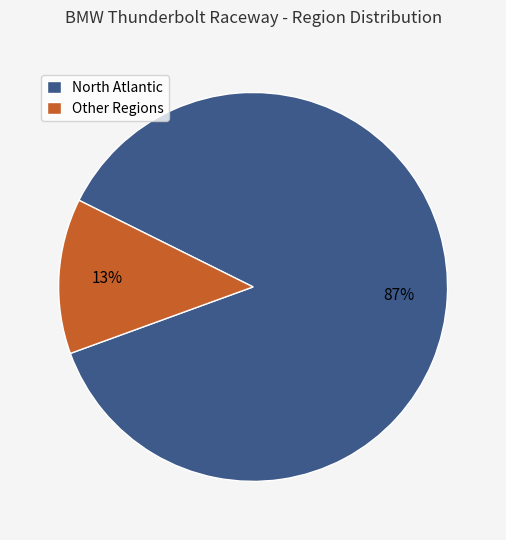

What is the smallest slice in the pie chart?

Other Regions